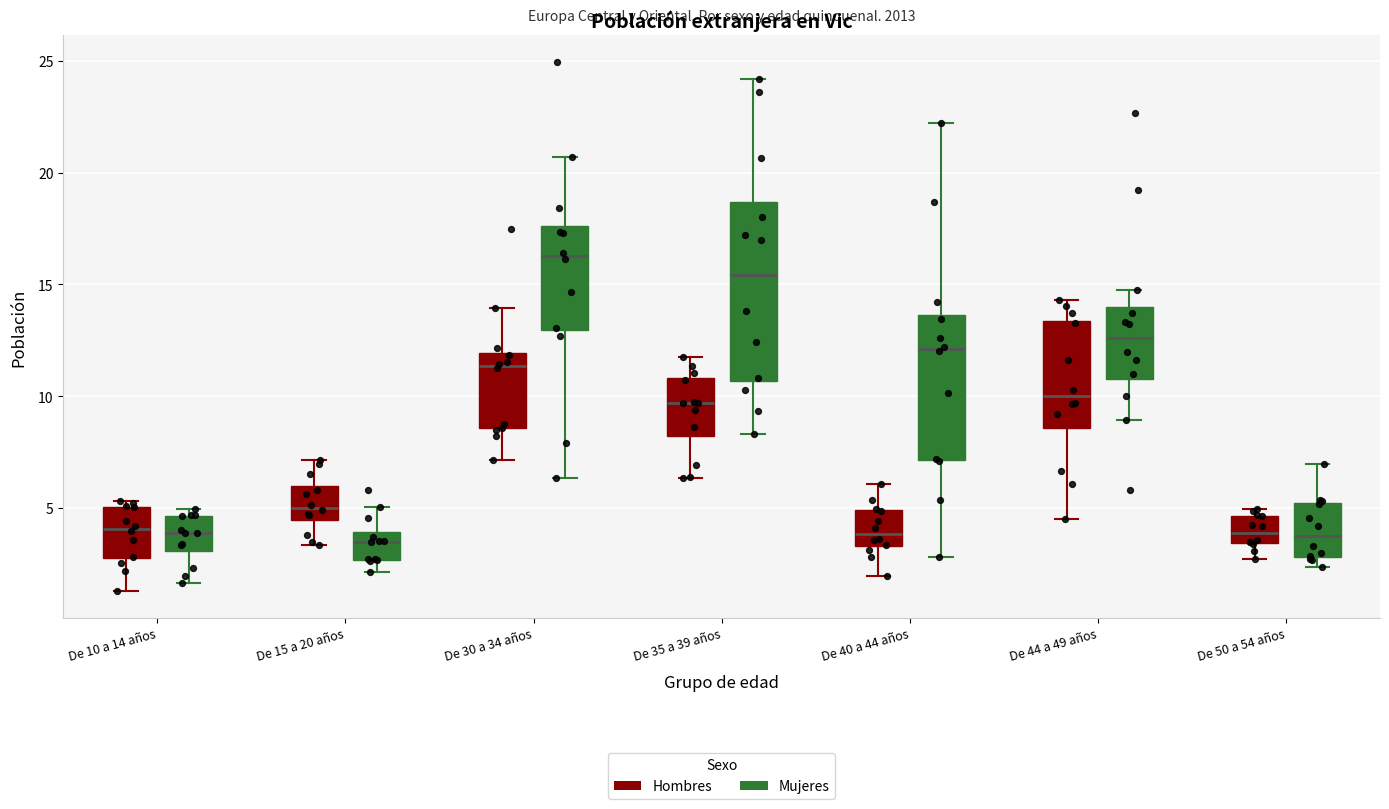

Which box's median line is the highest?

De 30 a 34 años (Mujeres)